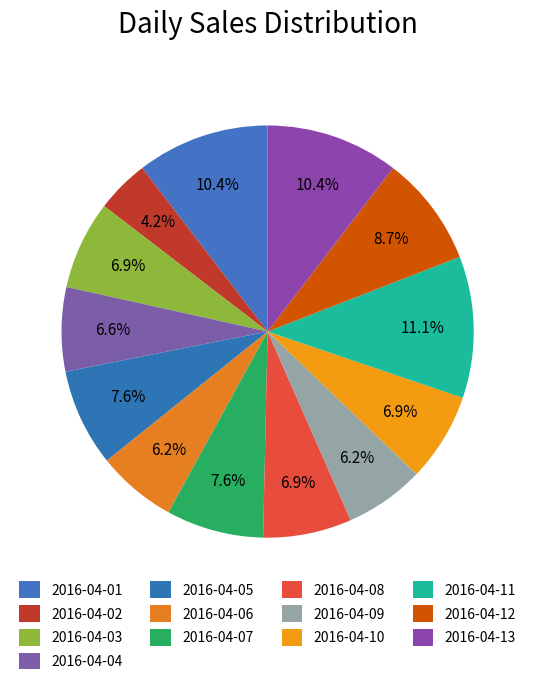

How many slices are in this pie chart?

13